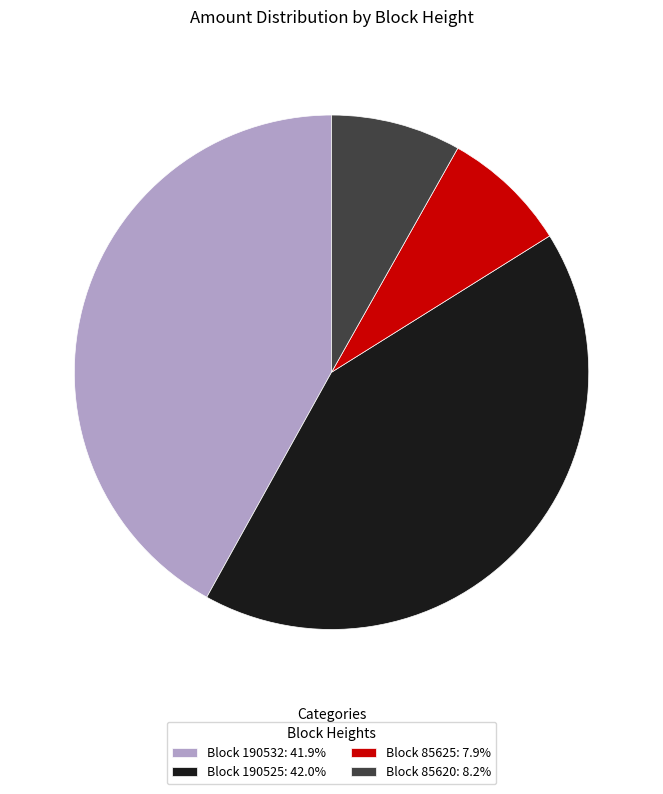

Is there a majority slice in this chart?

No